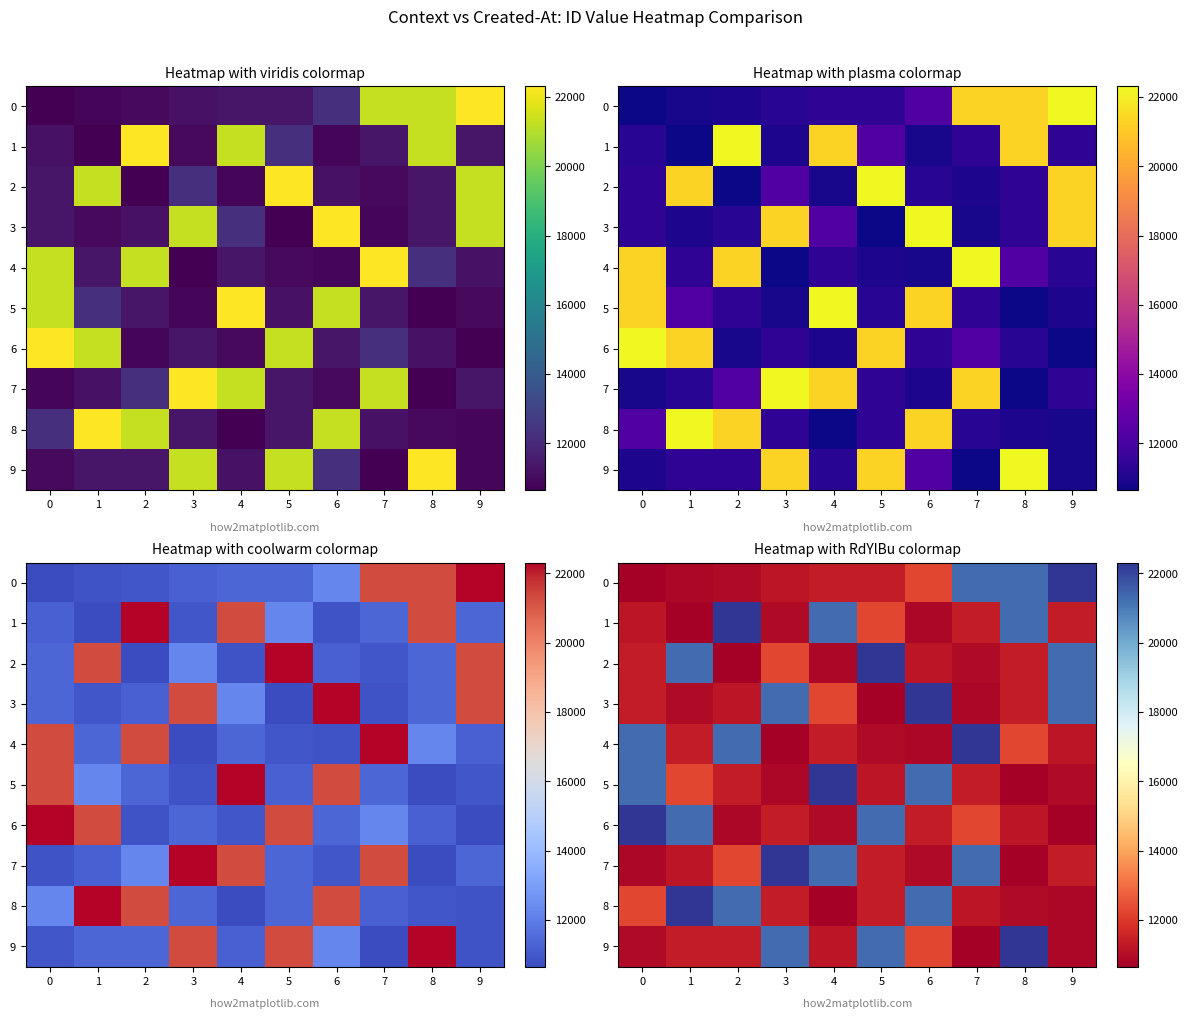

Which category has the highest value across all series?

9